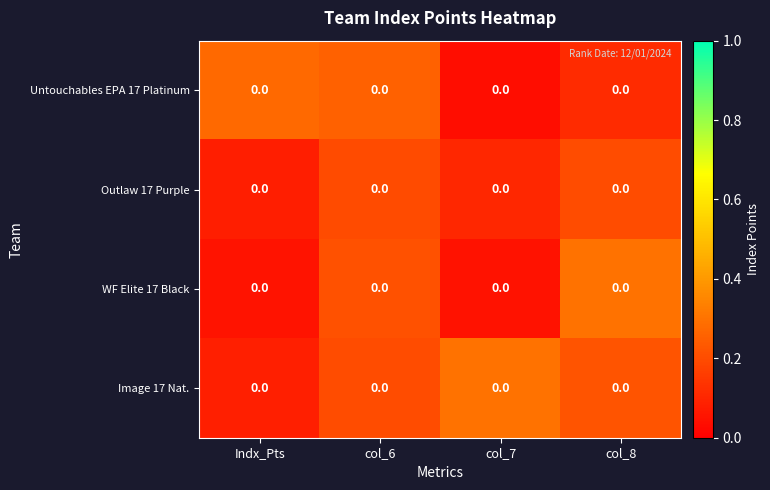

What is the total value across all series at col_7?

0.5